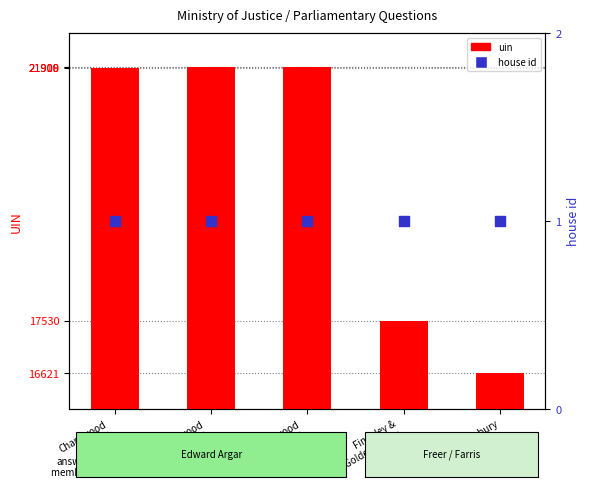

Which series has the largest Y range (max minus min)?

uin